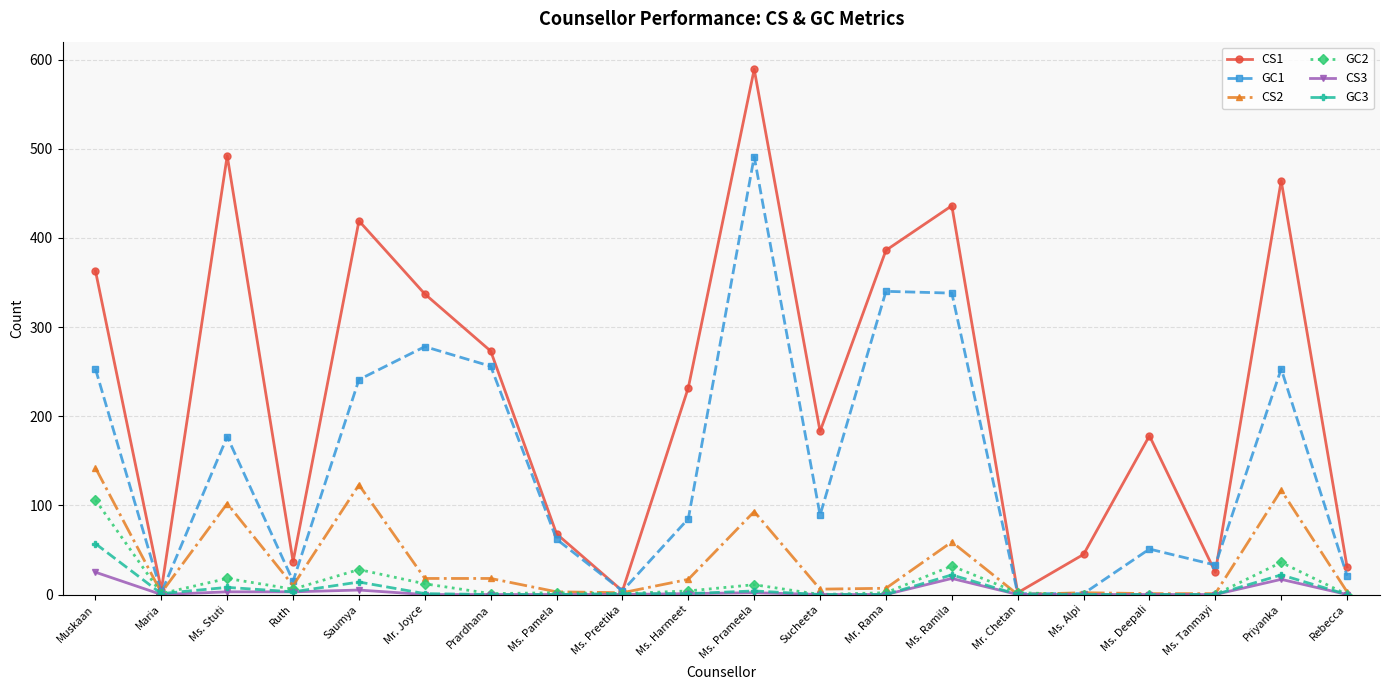

Which series has the largest range (max minus min)?

CS1